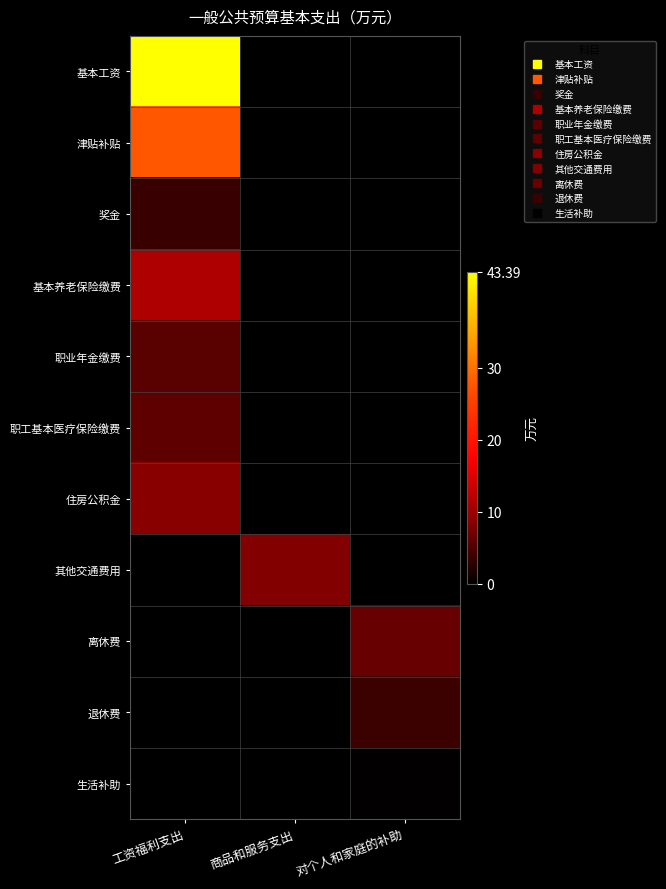

Rank the series by their maximum value, from lowest to highest.

生活补助, 奖金, 退休费, 职业年金缴费, 职工基本医疗保险缴费, 离休费, 其他交通费用, 住房公积金, 基本养老保险缴费, 津贴补贴, 基本工资